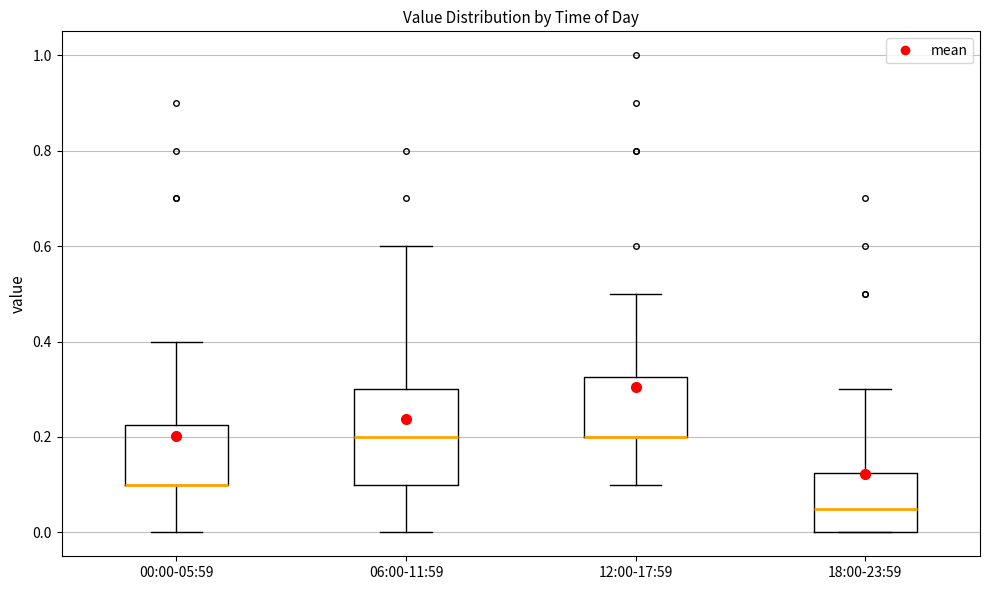

Where does the lower whisker of the box for 12:00-17:59 end on the y-axis? The values are not printed on the chart, so give them approximately, as read against the axis.

0.10